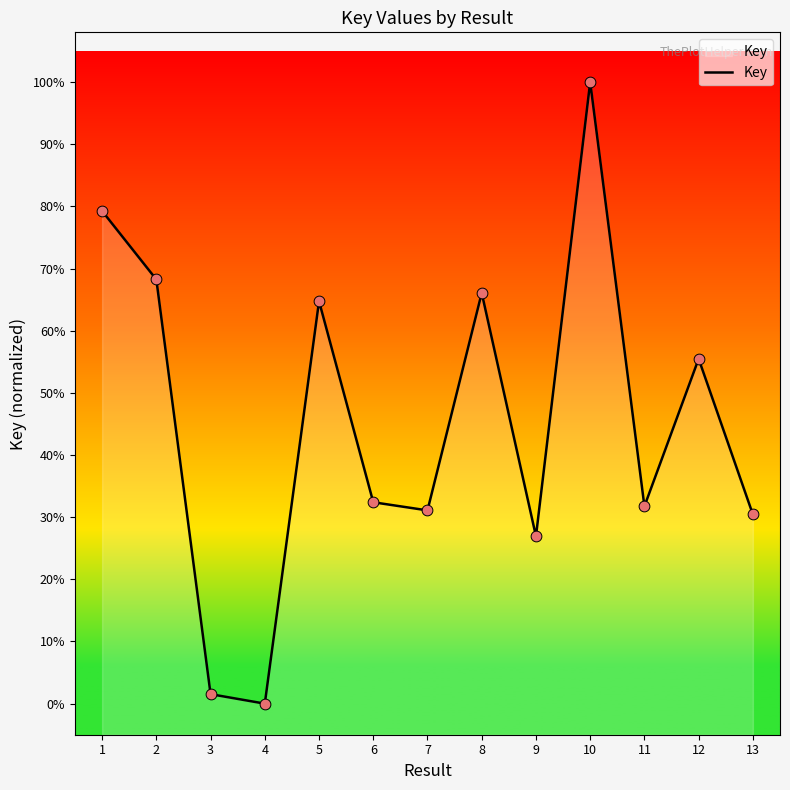

Approximately how many times larger is the value at 6 compared to 3?

21.2